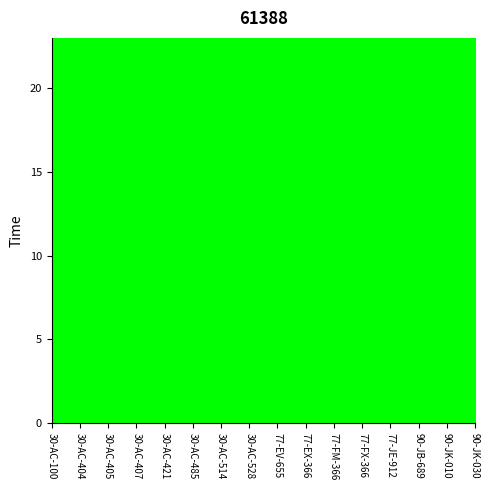

What position from the left is 30-AC-421?

5